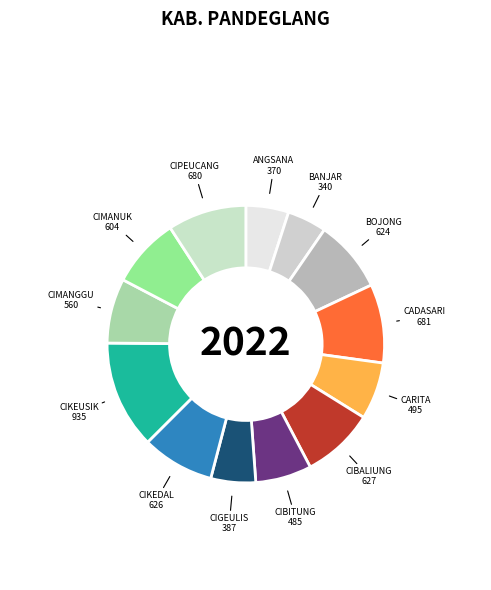

Count the number of slices in the pie.

13